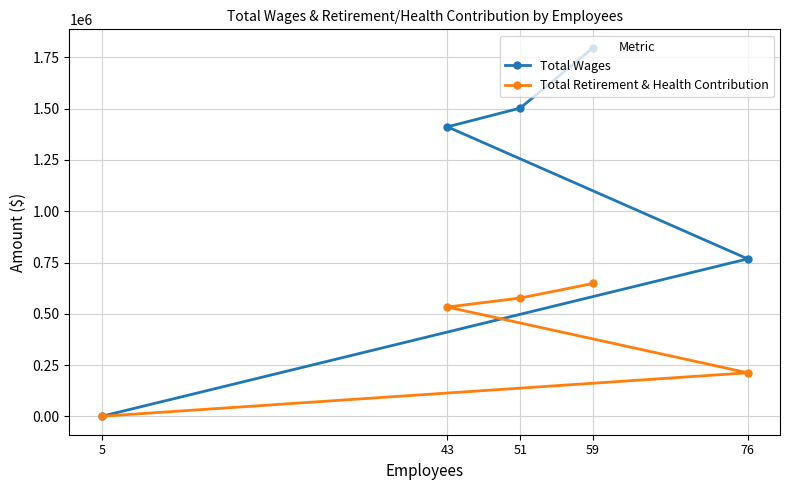

What is the maximum value for Total Retirement & Health Contribution?

647675